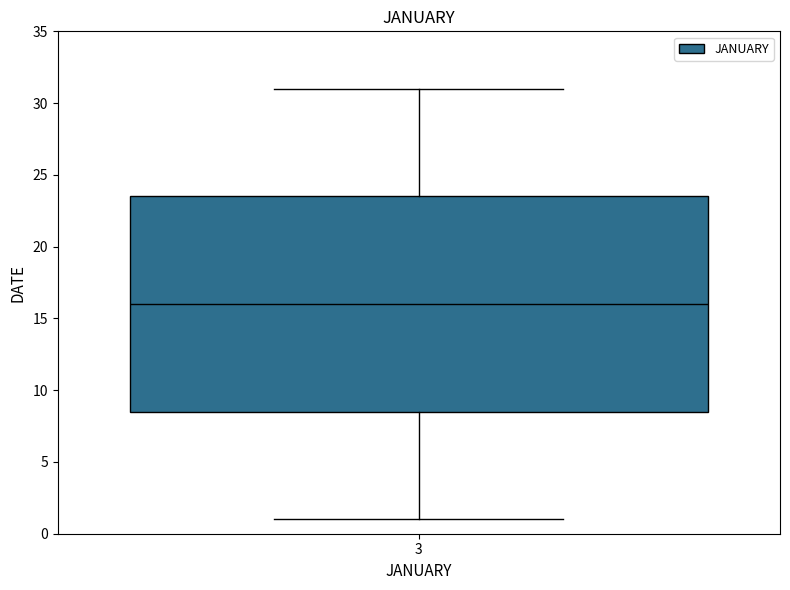

Read this box plot against the y-axis: the position of the median line, the range covered by the box, and the ends of both whiskers. The values are not printed on the chart, so give them approximately, as read against the axis.

median 16.0, box 8.5 to 23.5, whiskers 1.0 to 31.0